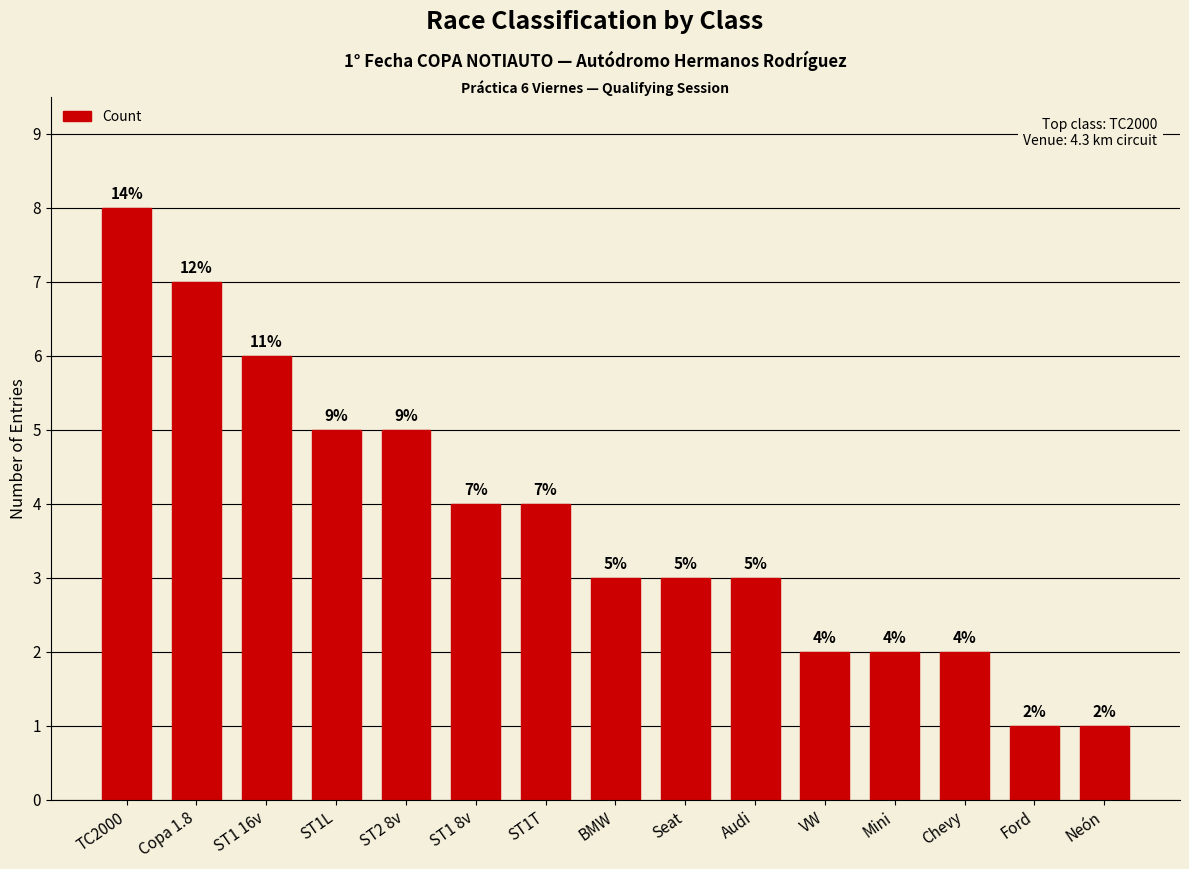

What is the average value?

4